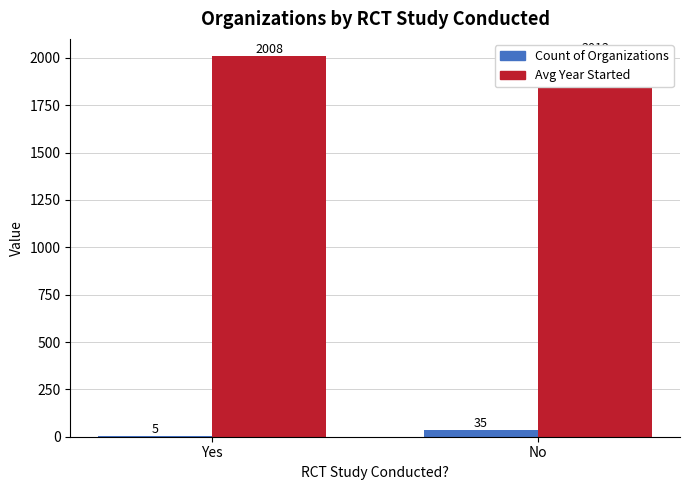

The value of Avg Year Started (approx) at No is 2012. True or false?

True